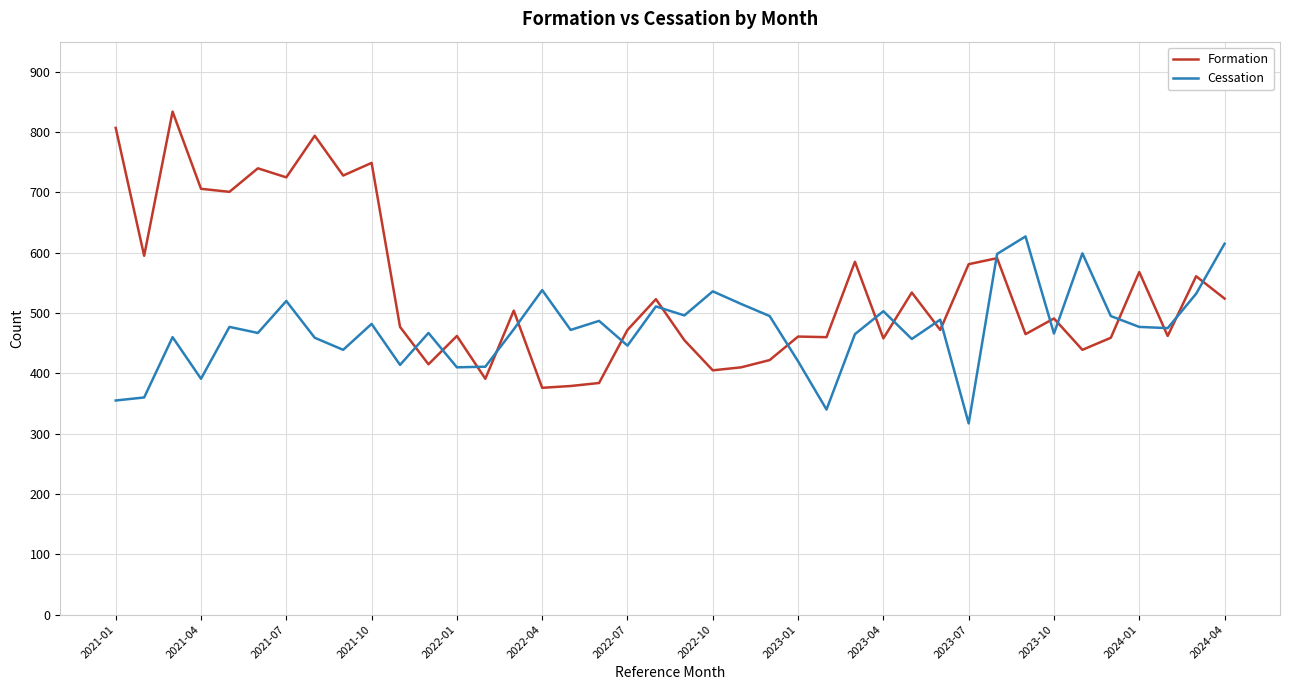

What is the smallest value displayed?

317